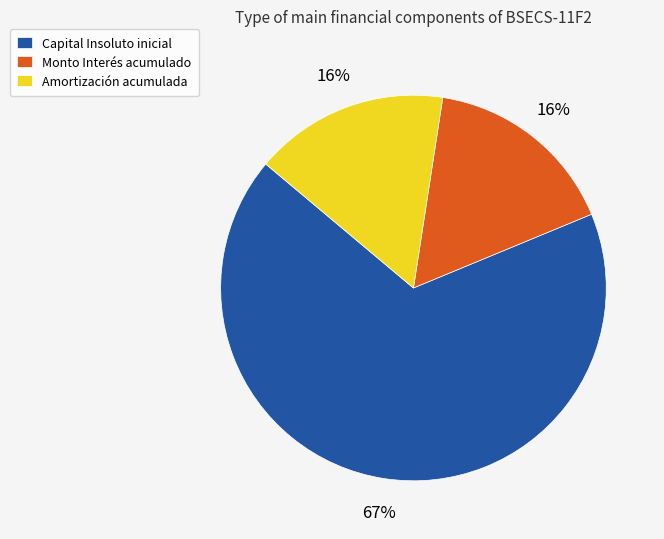

Which slice is the largest?

Capital Insoluto inicial